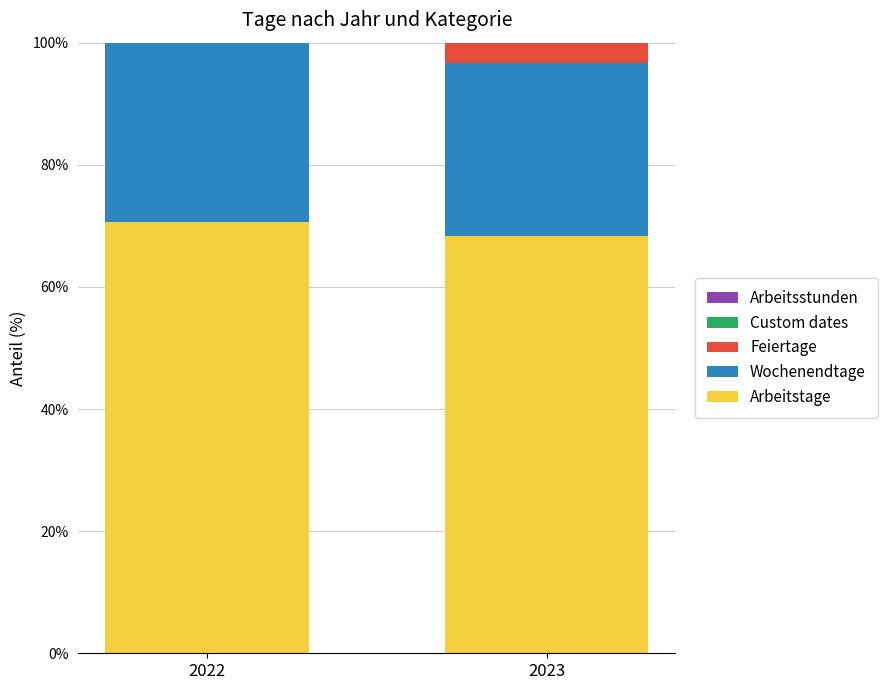

What is the highest value of the Arbeitstage series?

70.6